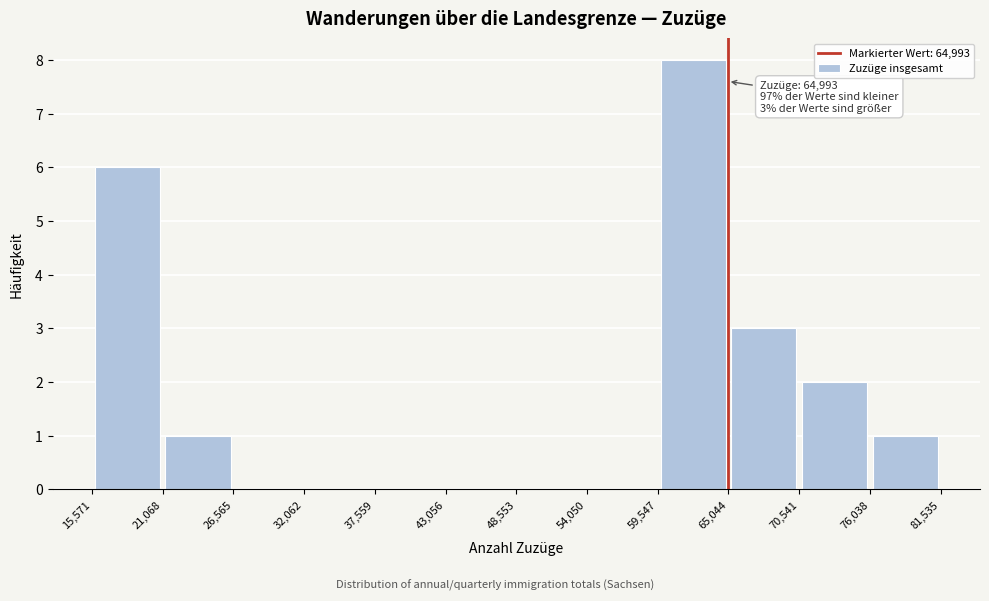

Which range on the x-axis has the tallest bar?

59,547 to 65,044